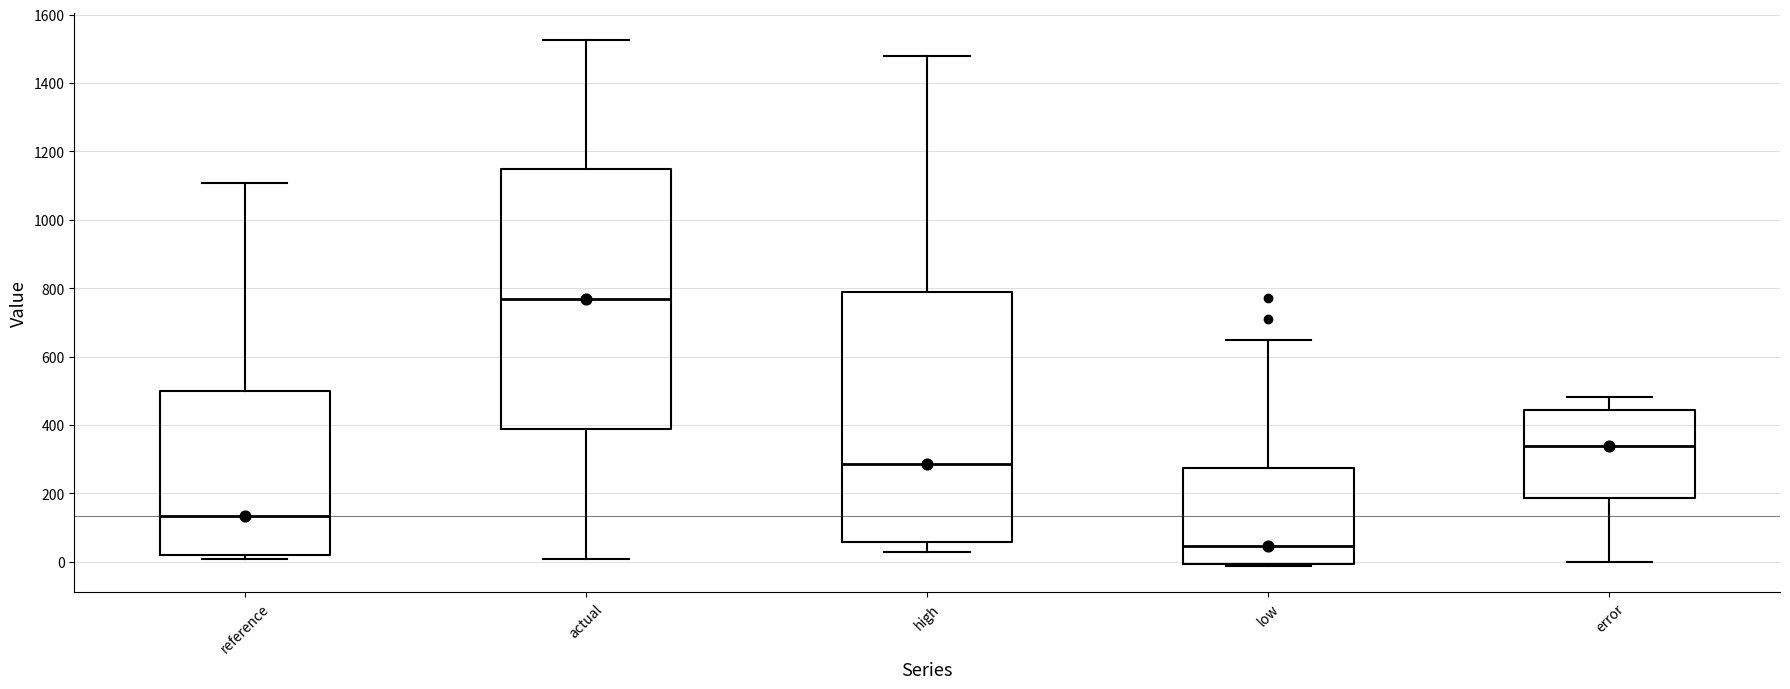

Reading left to right, transcribe this box plot: for each box, give where its median line is, the range the box spans, and where its two whiskers end, as read against the y-axis. The values are not printed on the chart, so give them approximately, as read against the axis.

reference: median 140, box 20 to 500, whiskers 0 to 1100
actual: median 760, box 380 to 1140, whiskers 0 to 1520
high: median 280, box 60 to 780, whiskers 20 to 1480
low: median 40, box 0 to 280, whiskers -20 to 640
error: median 340, box 180 to 440, whiskers 0 to 480